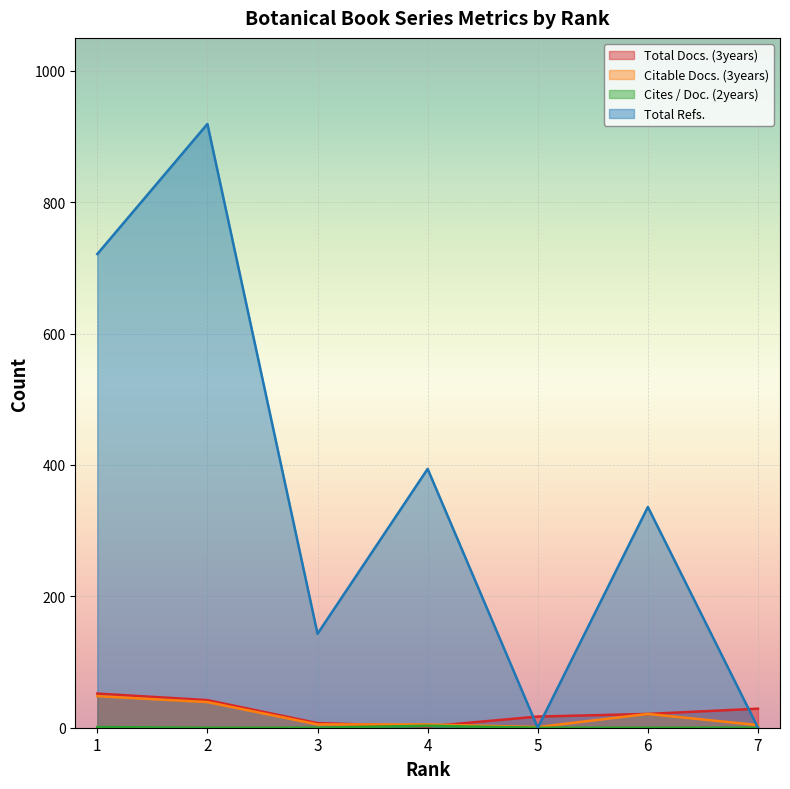

Which series changed the most between 1 and 5?

Total Refs.